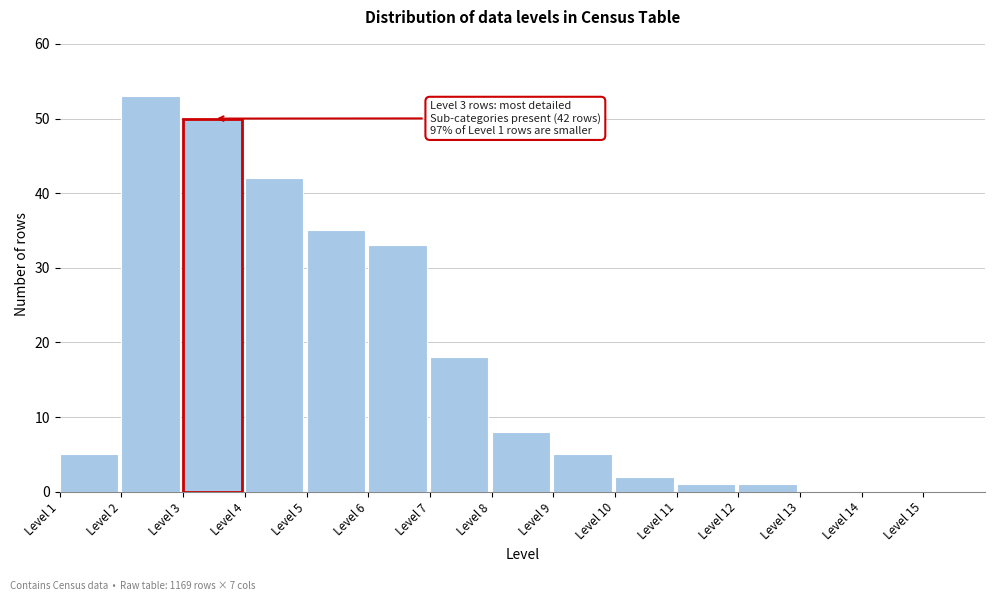

Reading right to left, what are all the values shown in this chart?

Level 15=0	Level 14=0	Level 13=0	Level 12=1	Level 11=1	Level 10=2	Level 9=5	Level 8=8	Level 7=18	Level 6=33	Level 5=35	Level 4=42	Level 3=50	Level 2=53	Level 1=5